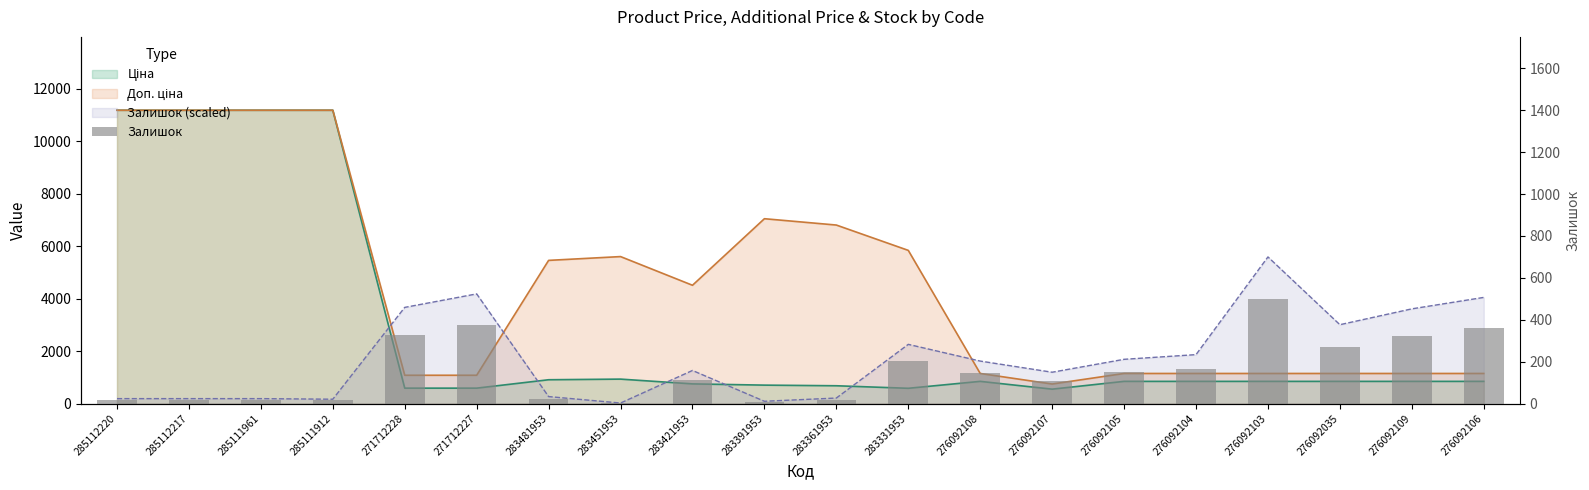

How many data points are above 145?

9